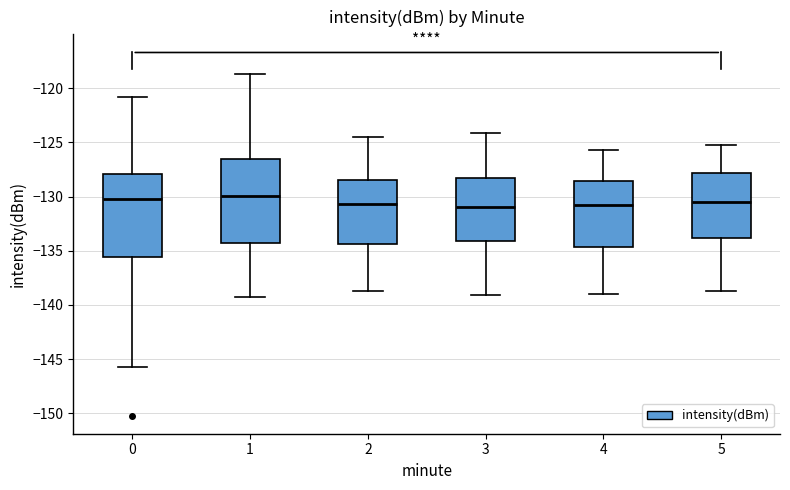

Where does the median line of the box at x = 4 sit on the y-axis? The values are not printed on the chart, so give them approximately, as read against the axis.

-131.0